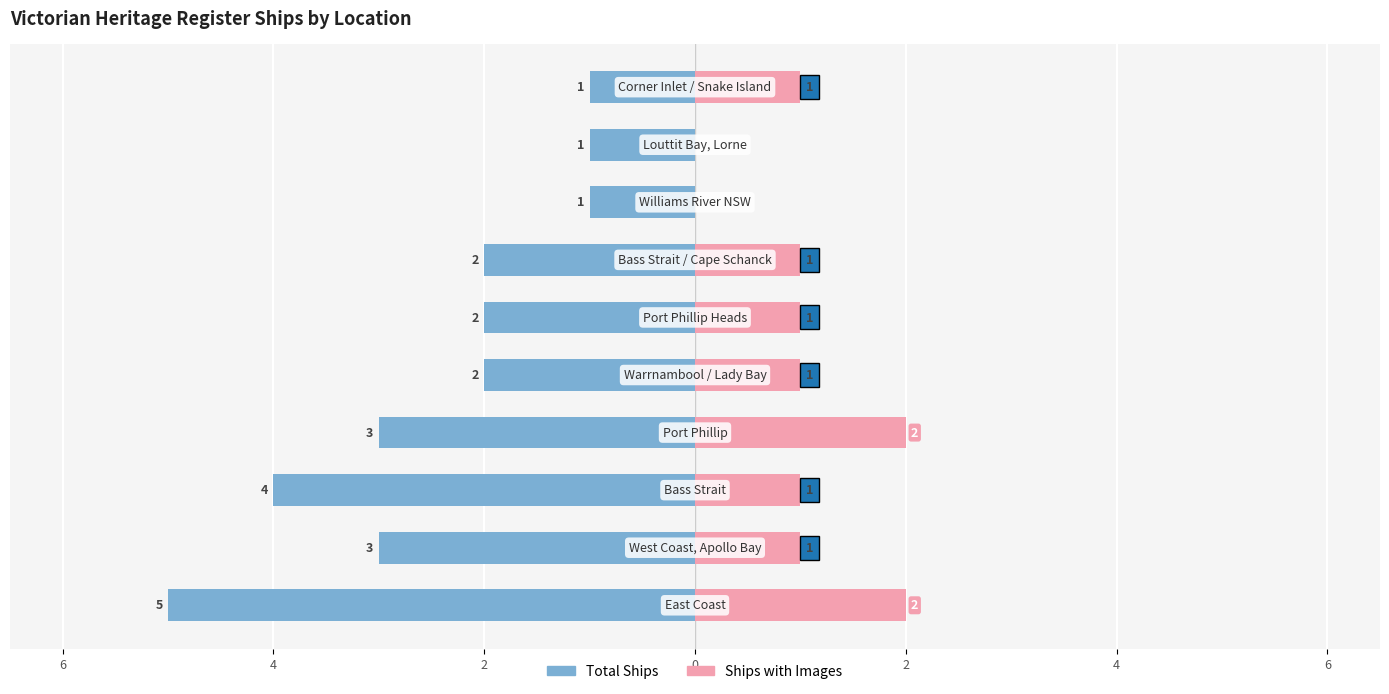

What is the difference between the highest and lowest values at 2?

5